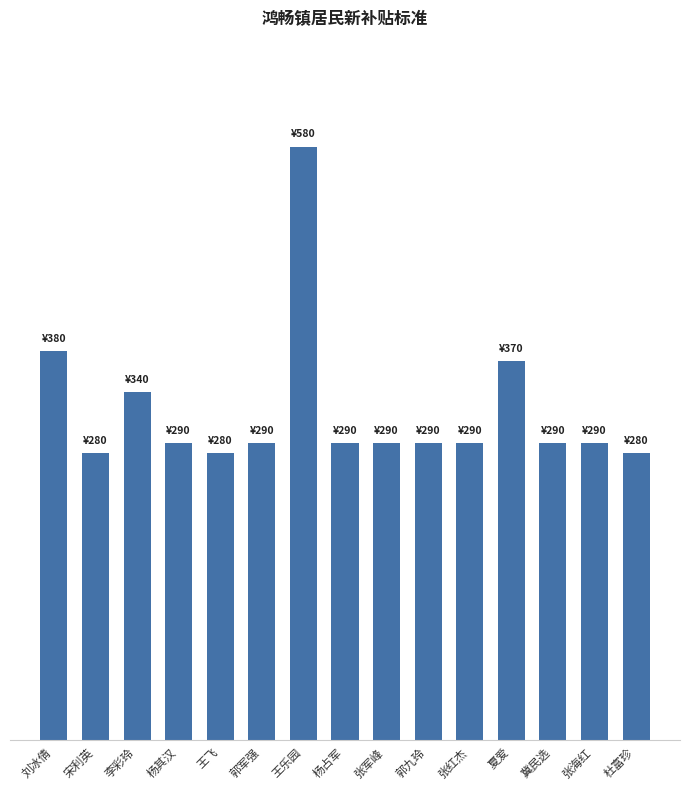

What is the label of the 2nd bar from the right?

张海红